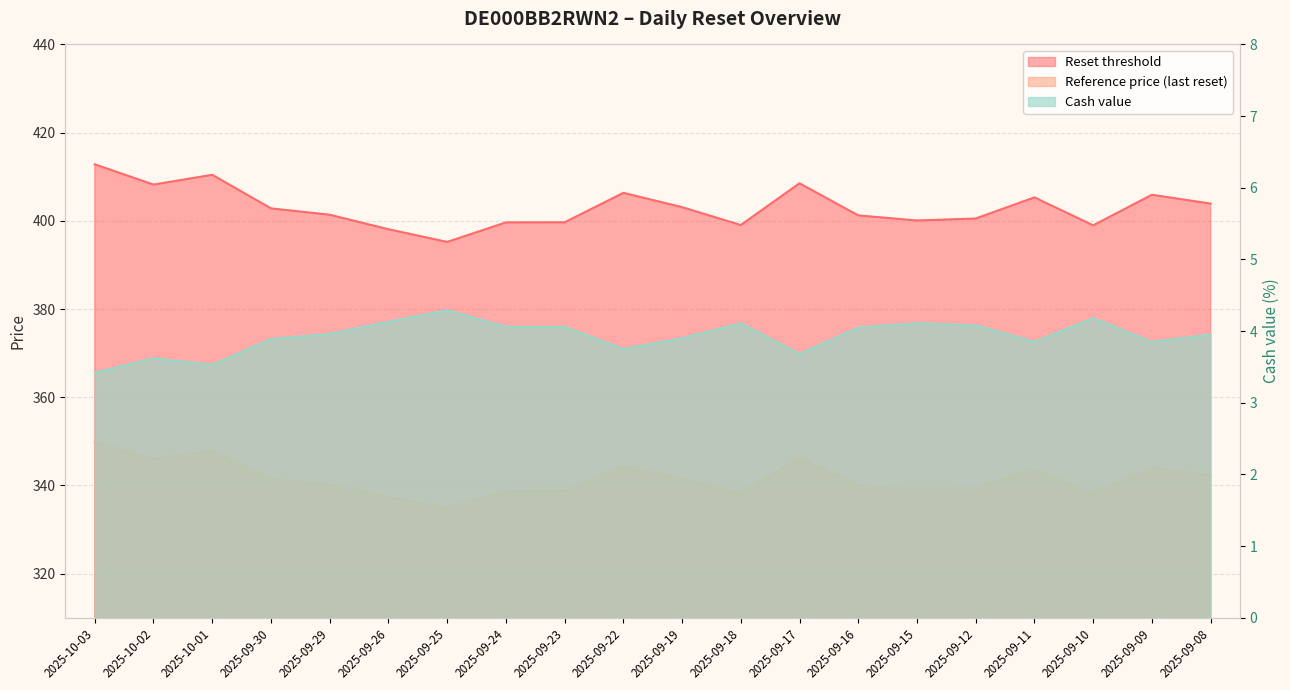

How many categories are shown in the chart?

20